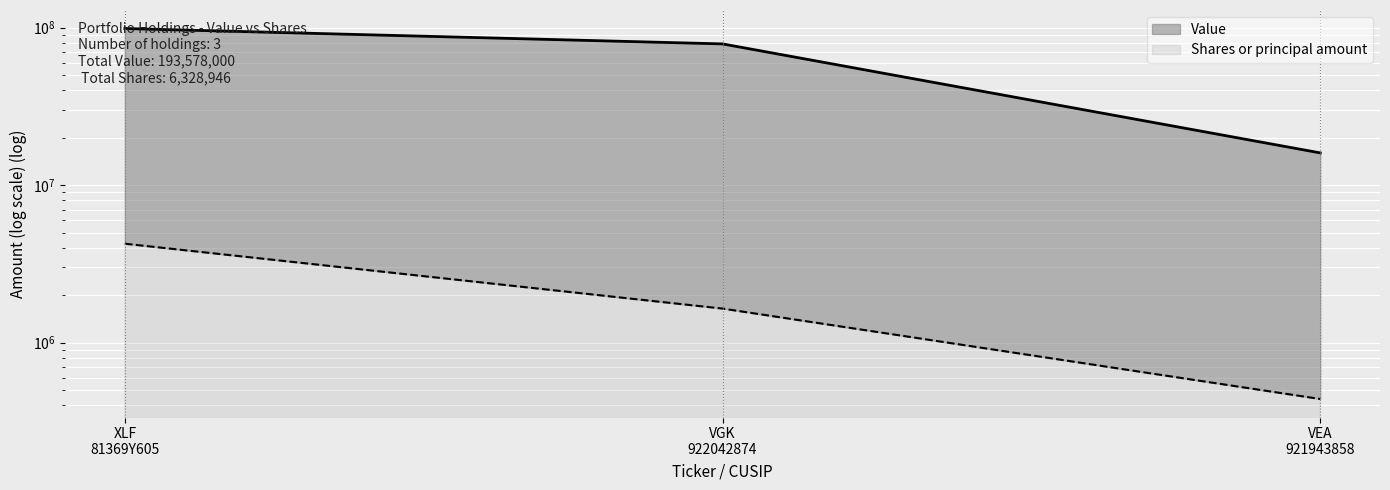

What is the spread (max minus min) of values at VGK 922042874?

77194472